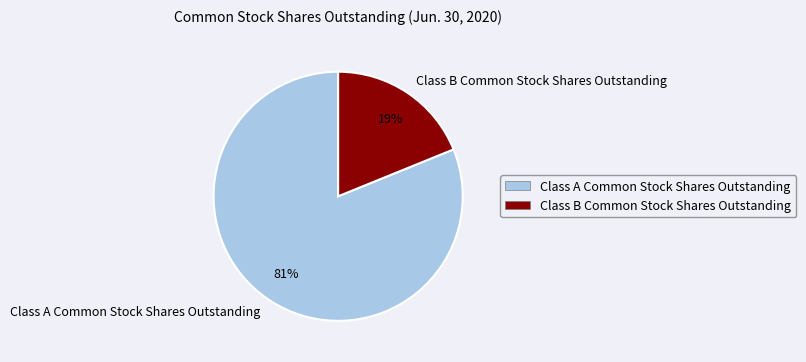

What percentage is the Class A Common Stock Shares Outstanding slice, to the nearest percent?

81%